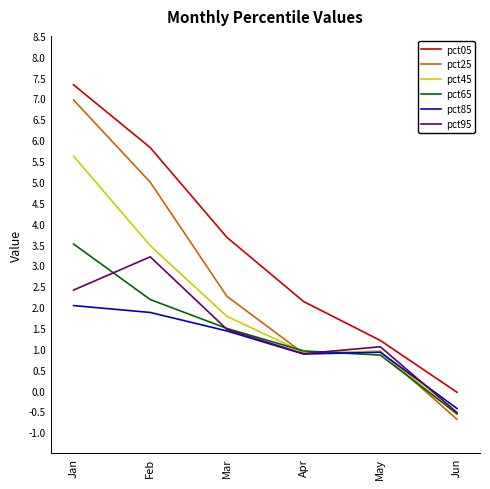

Which category has the highest value across all series?

Jan